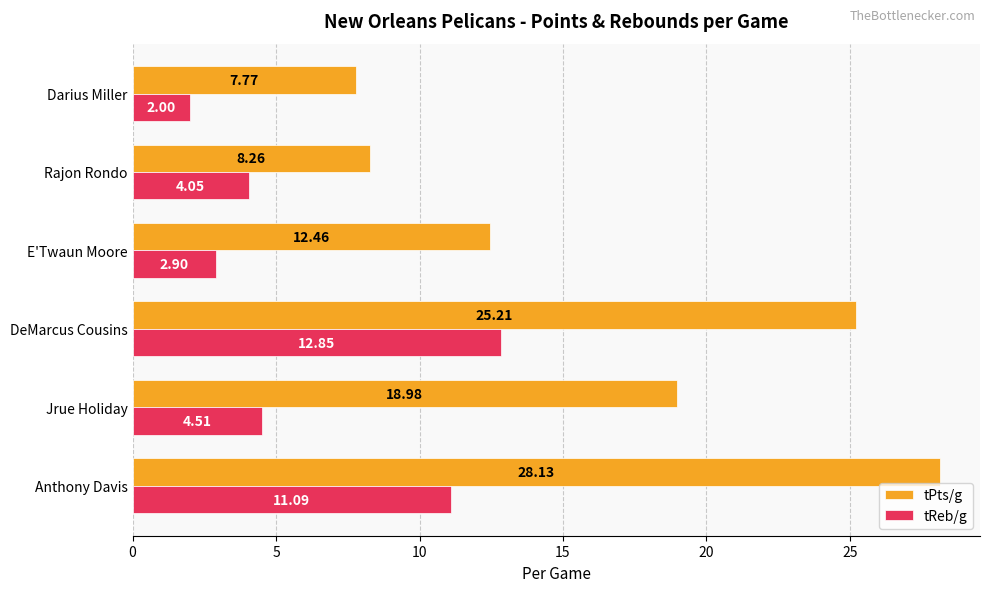

Rank the series by their average value, from lowest to highest.

tReb/g, tPts/g